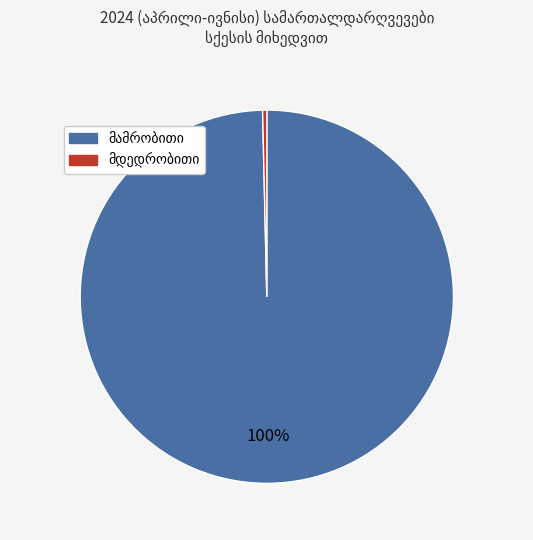

Does any single category account for the majority?

Yes